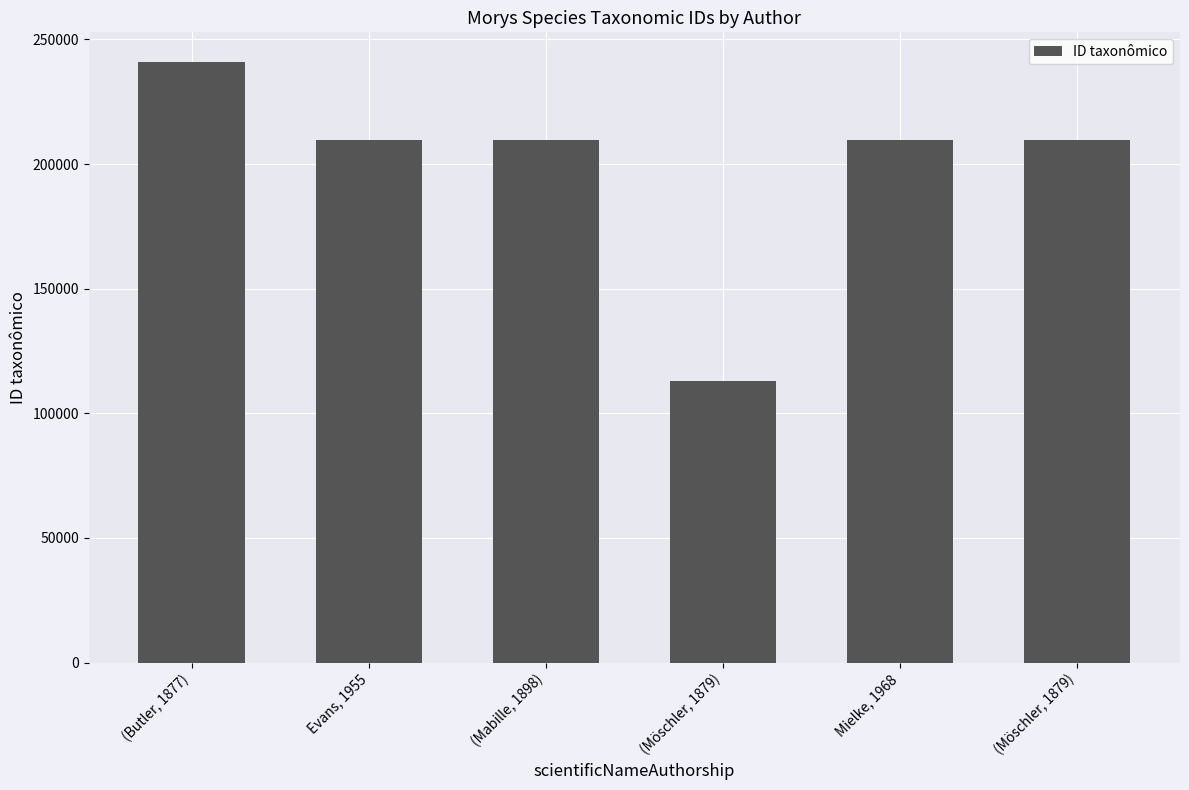

Rank the categories by value from lowest to highest.

(Möschler, 1879), Mielke, 1968, (Mabille, 1898), (Möschler, 1879), Evans, 1955, (Butler, 1877)